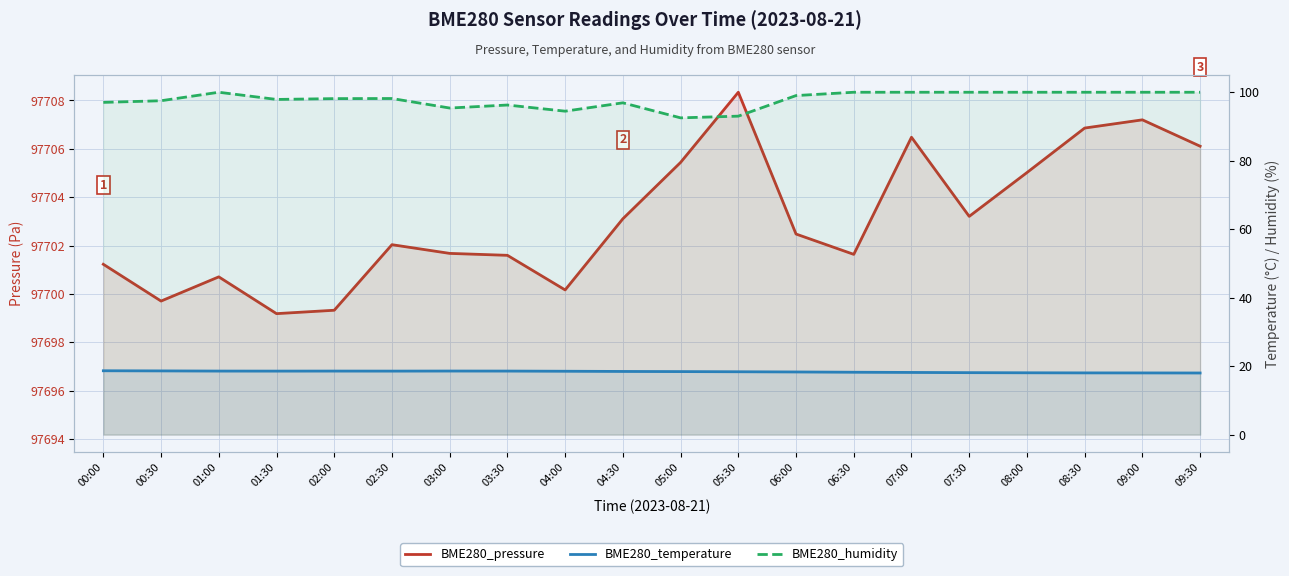

How many lines are shown in the chart?

3